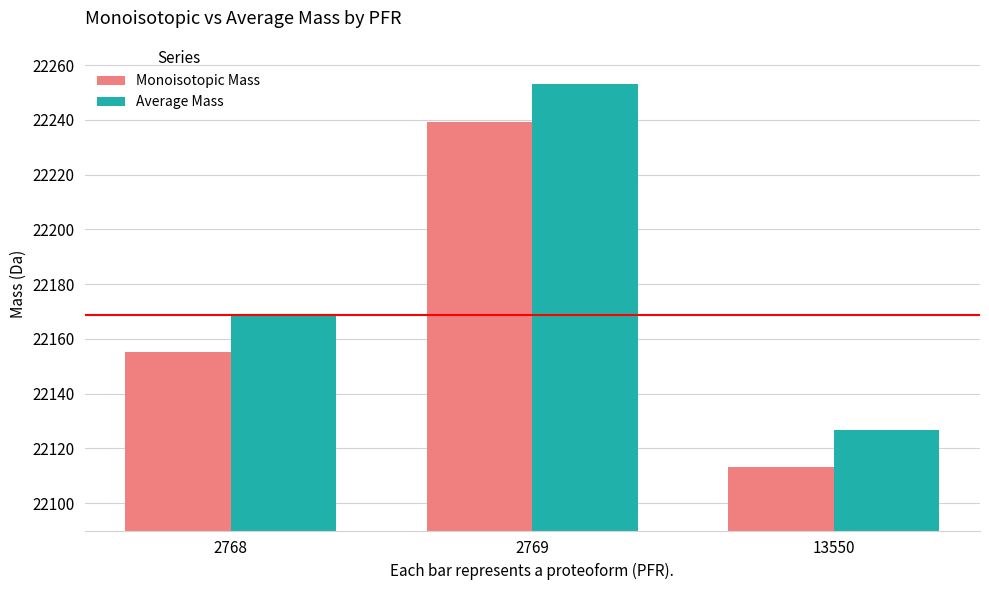

What are all the series names shown in the legend?

Monoisotopic Mass, Average Mass